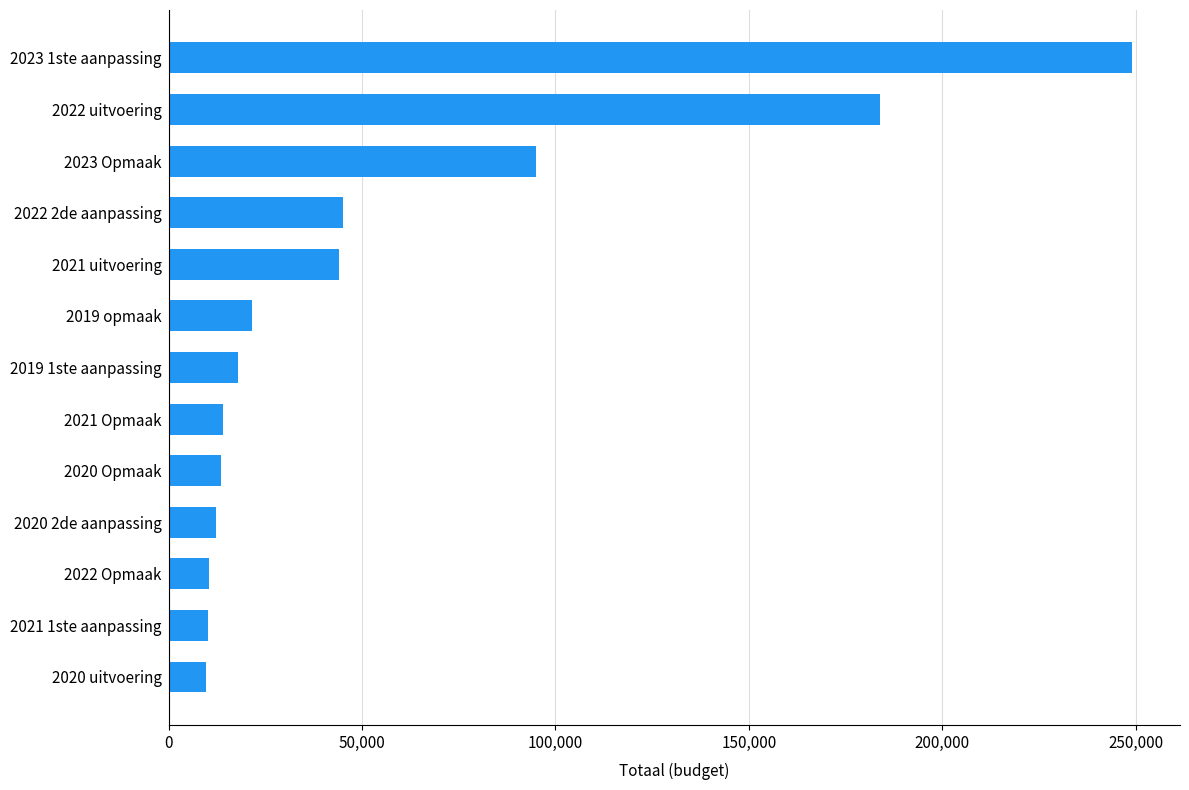

What is the change in value from 2020 Opmaak to 2019 opmaak?

+8096